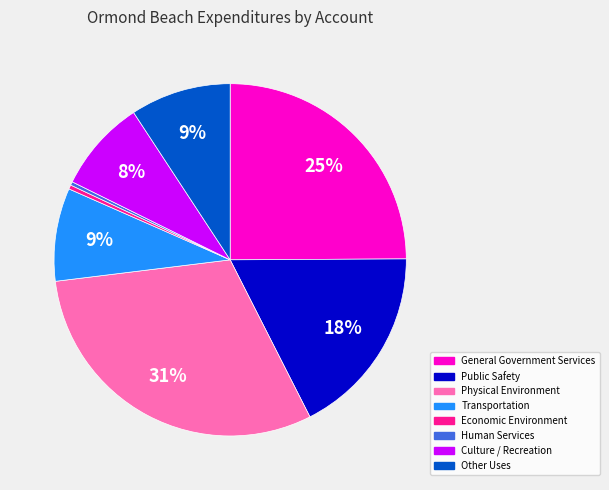

Do Transportation and Public Safety together represent more than half of the pie?

No